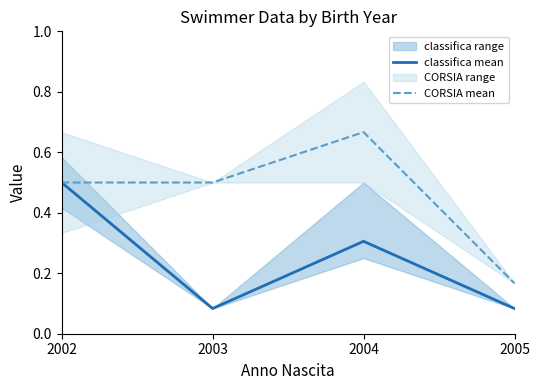

True or false: classifica mean and CORSIA mean cross at least once.

False